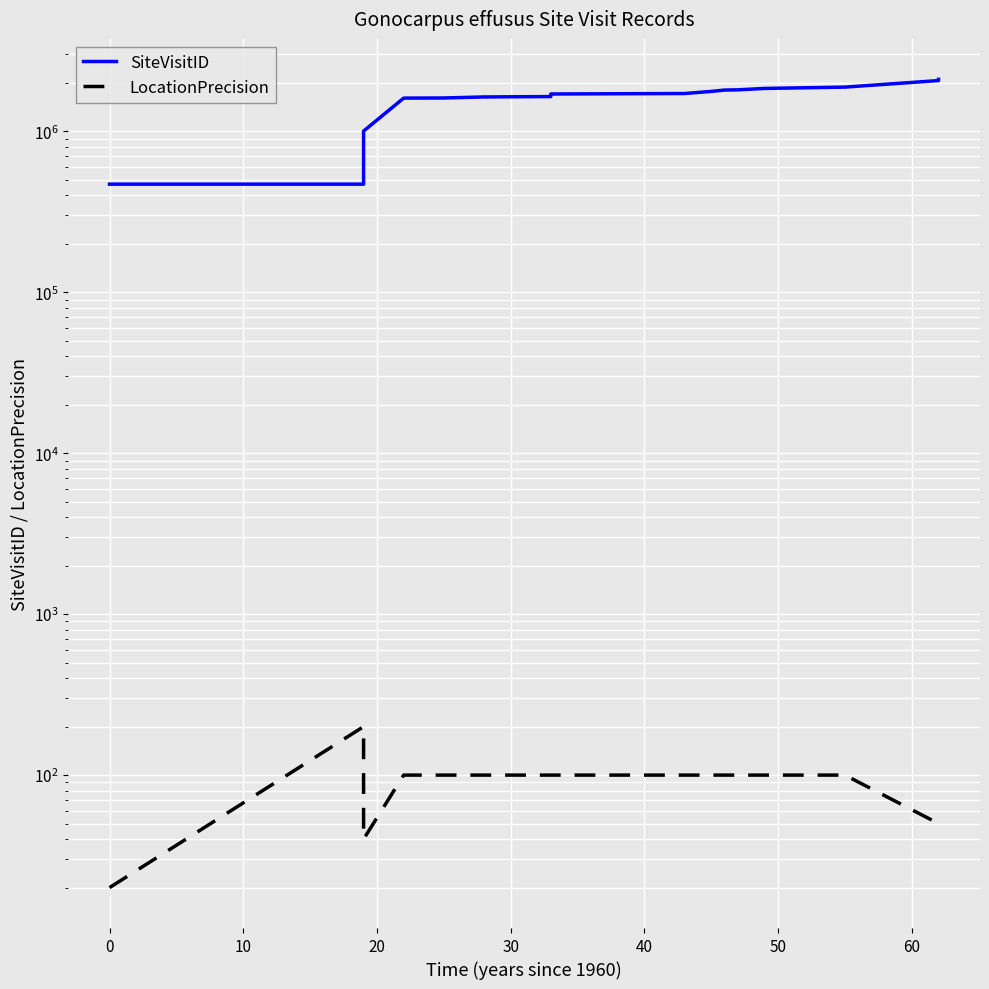

Does the chart display data point markers on the line(s)?

No